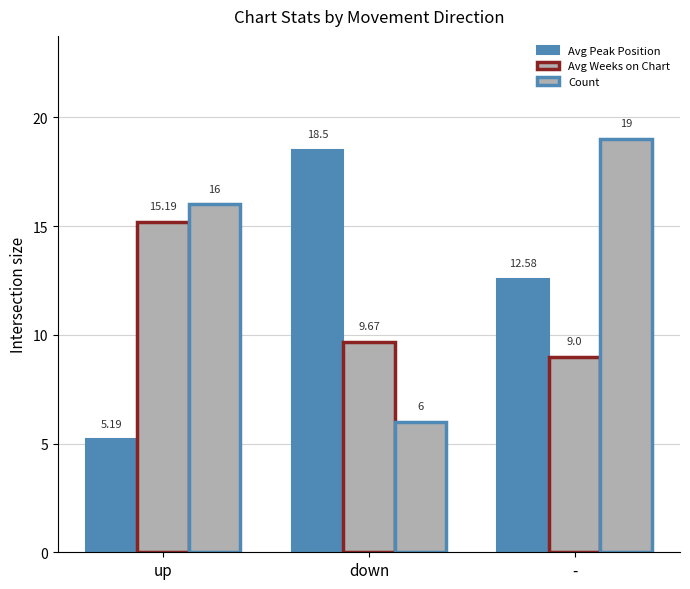

How many distinct data groups are displayed?

3